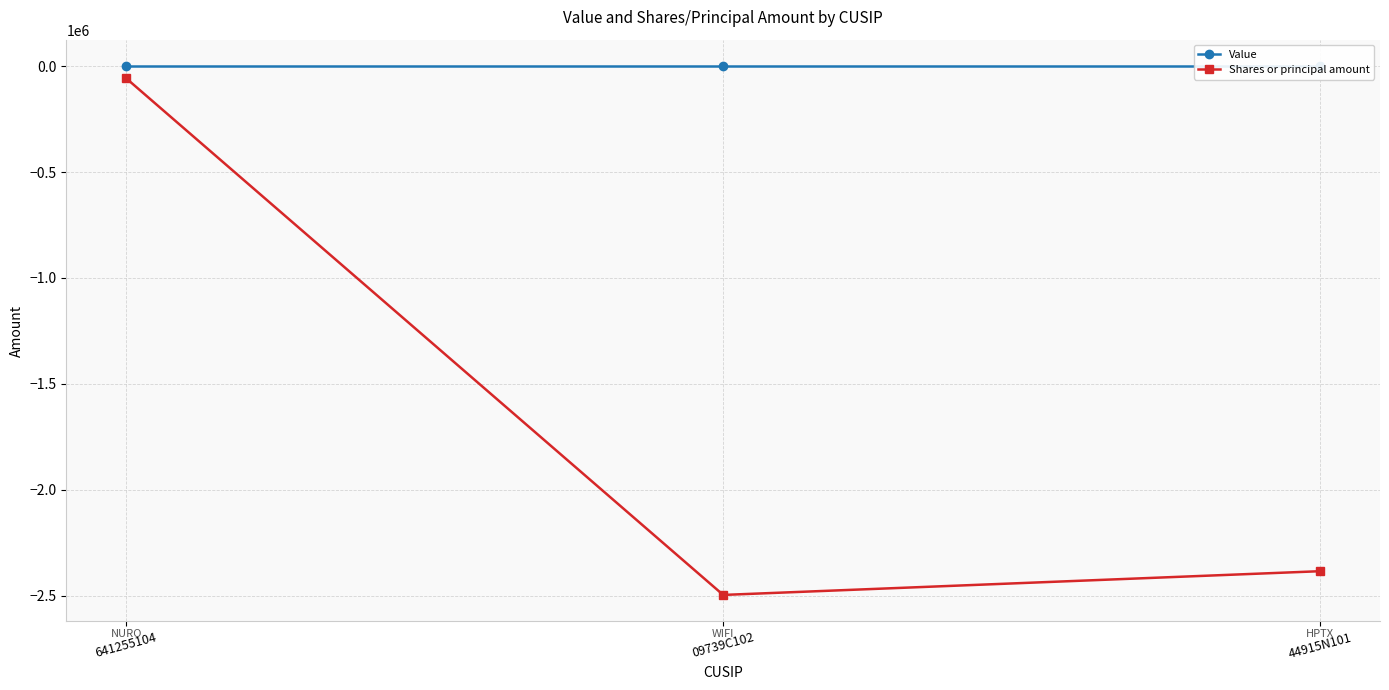

The value of Shares or principal amount at 44915N101 is -2384221. True or false?

True